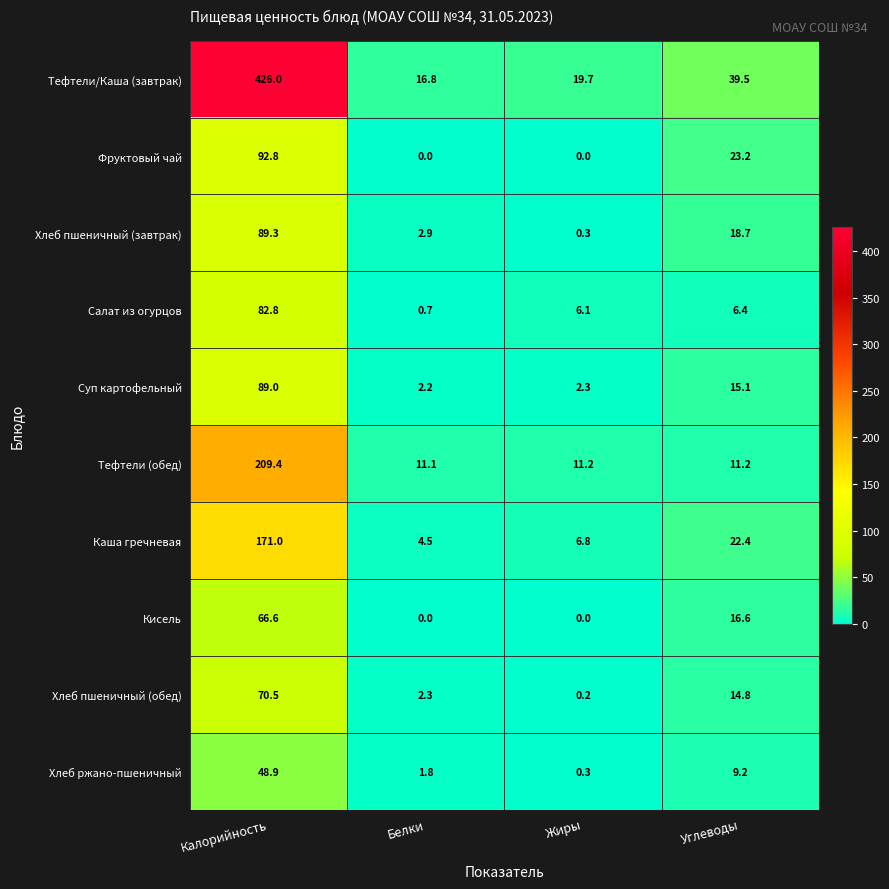

What is the minimum value for Салат из огурцов?

0.7